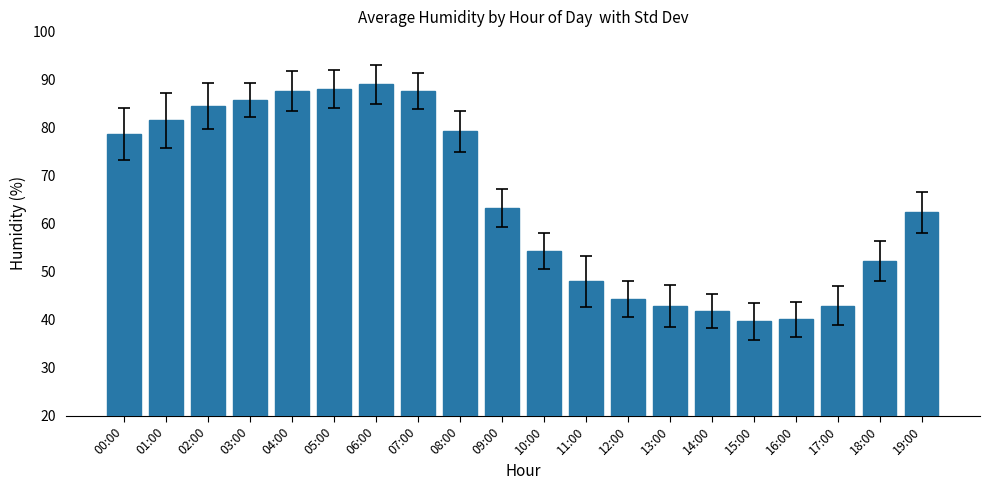

The chart shows a value of 31.3 at 05:00. True or false?

False